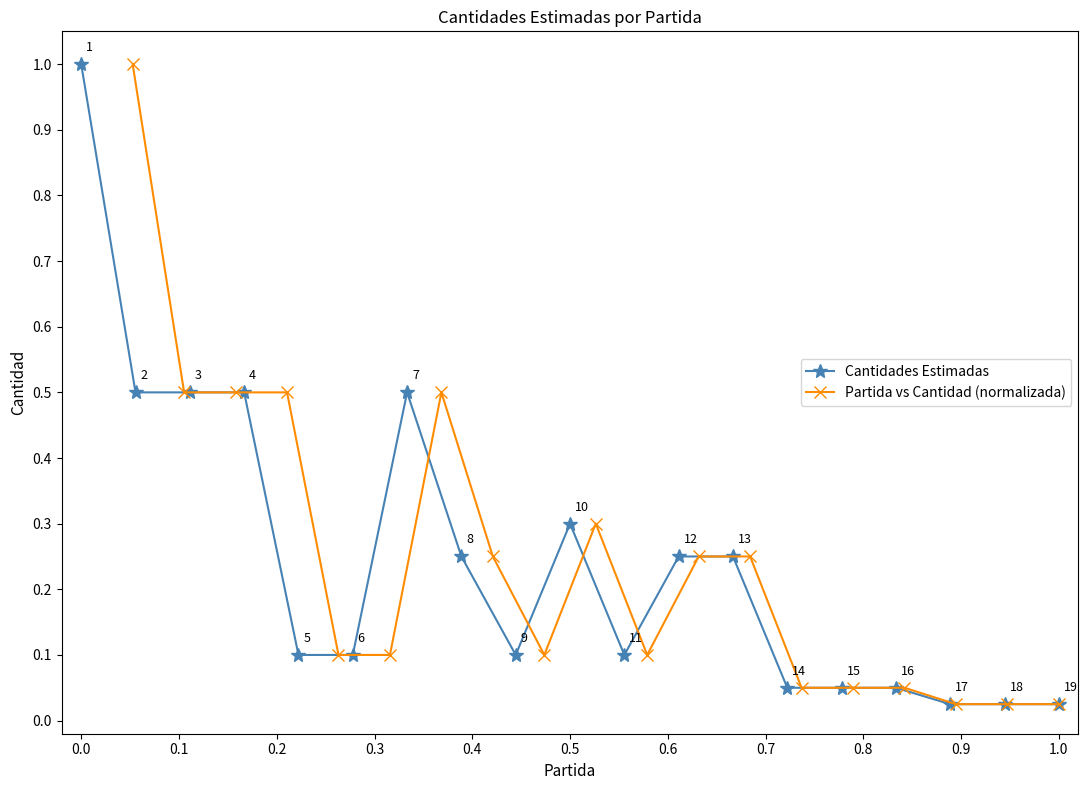

What is the approximate value of Cantidades Estimadas at 0.0?

1.0